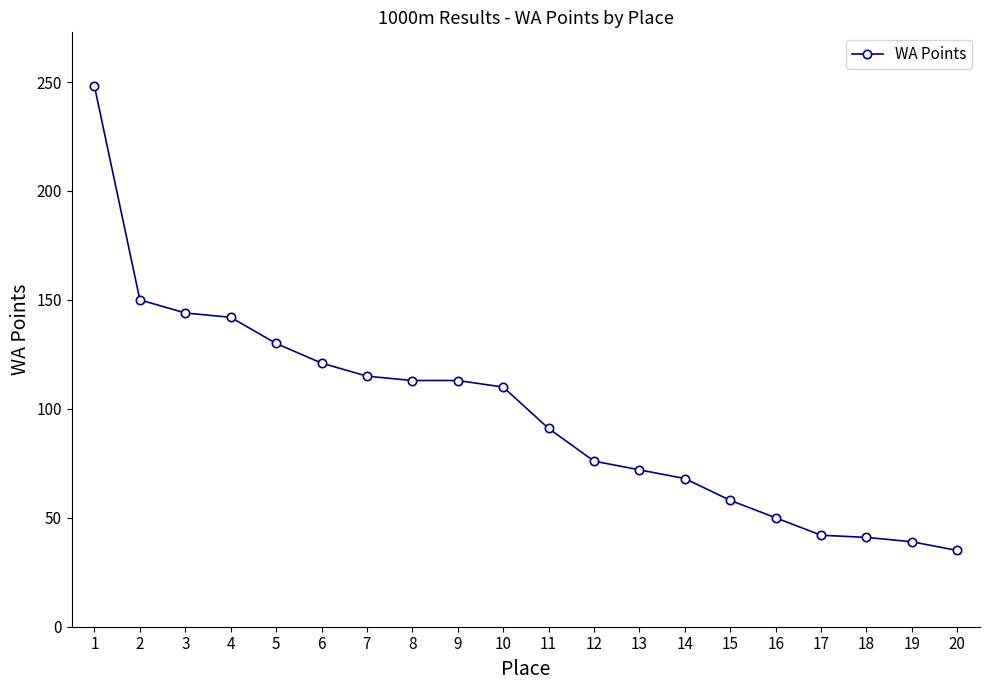

What is the smallest value displayed?

35